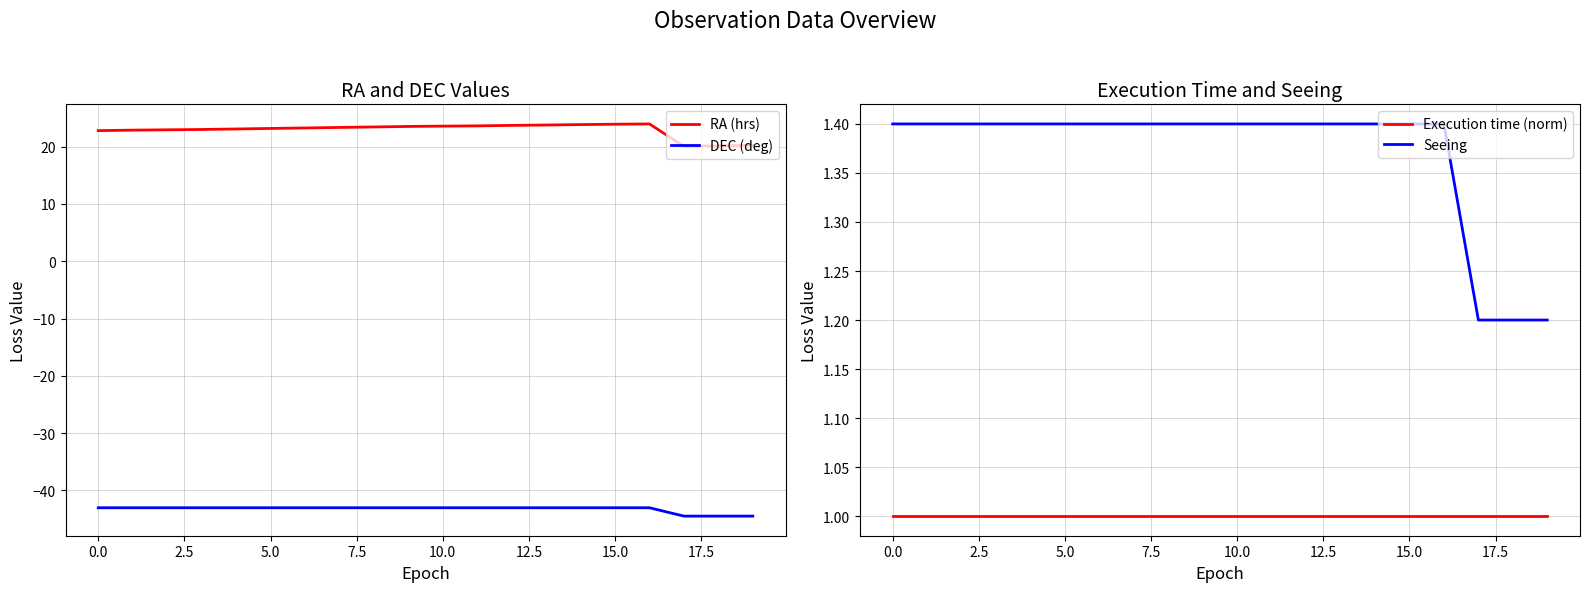

True or false: Execution time (norm) and DEC (deg) intersect in this chart.

False